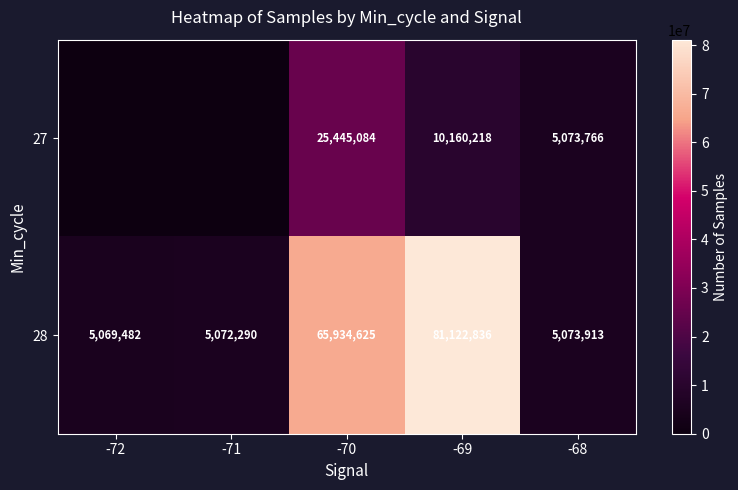

What is the sum of the 28 values at -72 and -68?

10143395